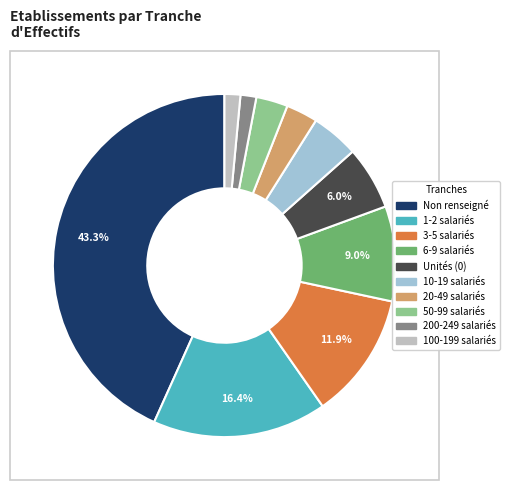

To the nearest percent, what is the average slice percentage?

10%